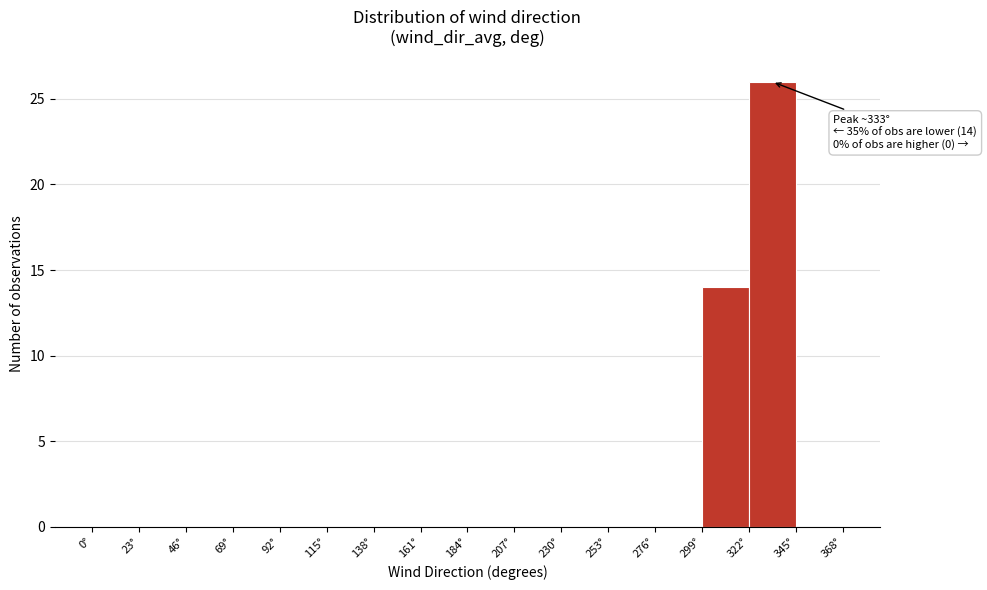

Over which range of the x-axis is the bar tallest?

322 to 345